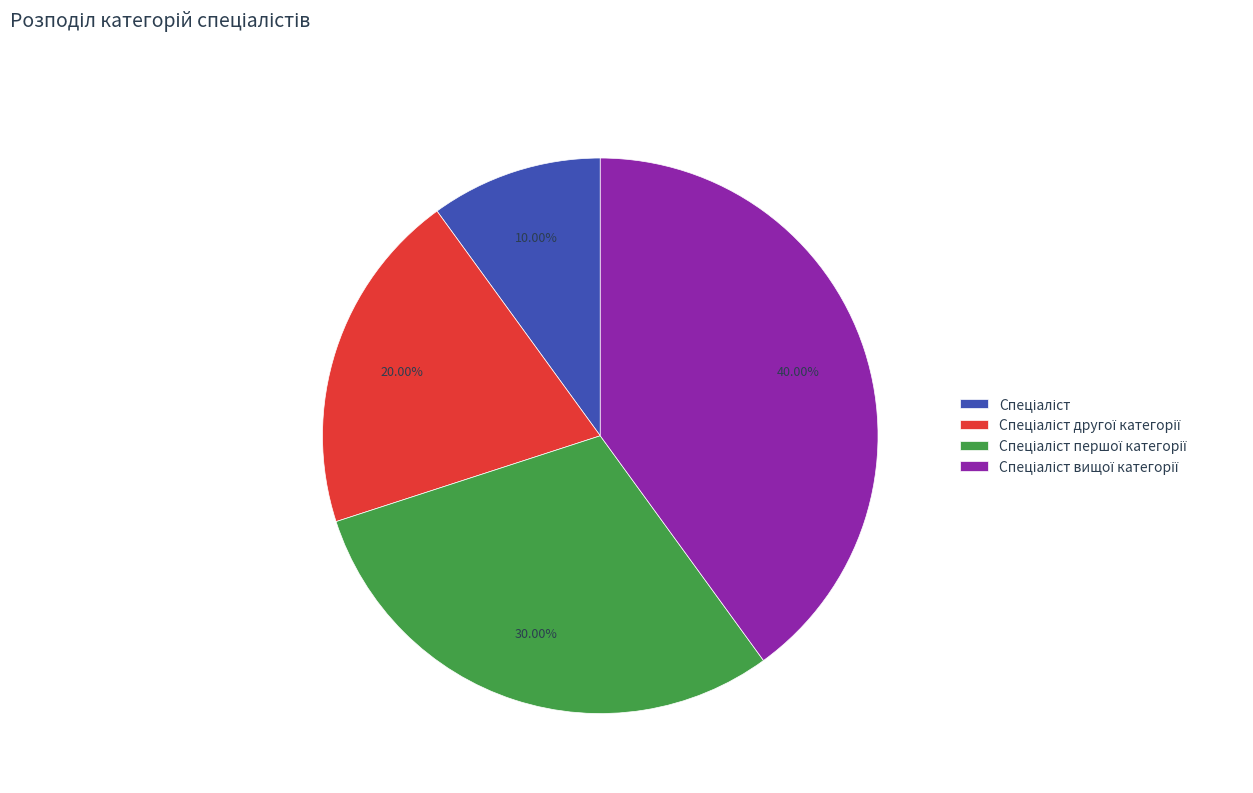

Is there any slice that represents more than half of the pie?

No